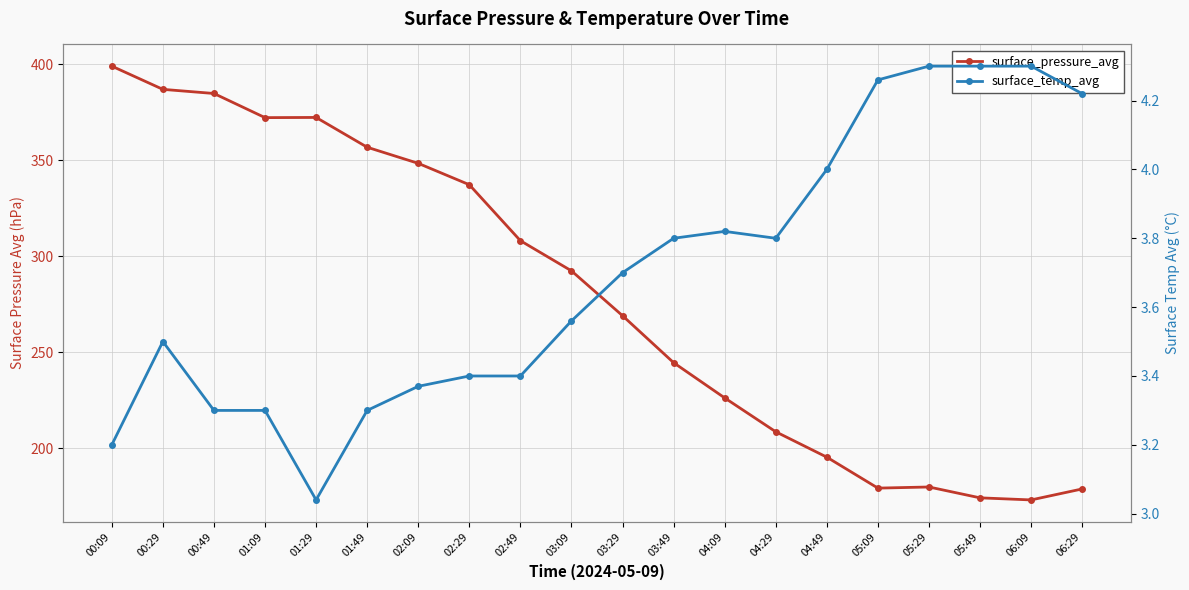

At which label is surface_pressure_avg closest to 286?

03:09